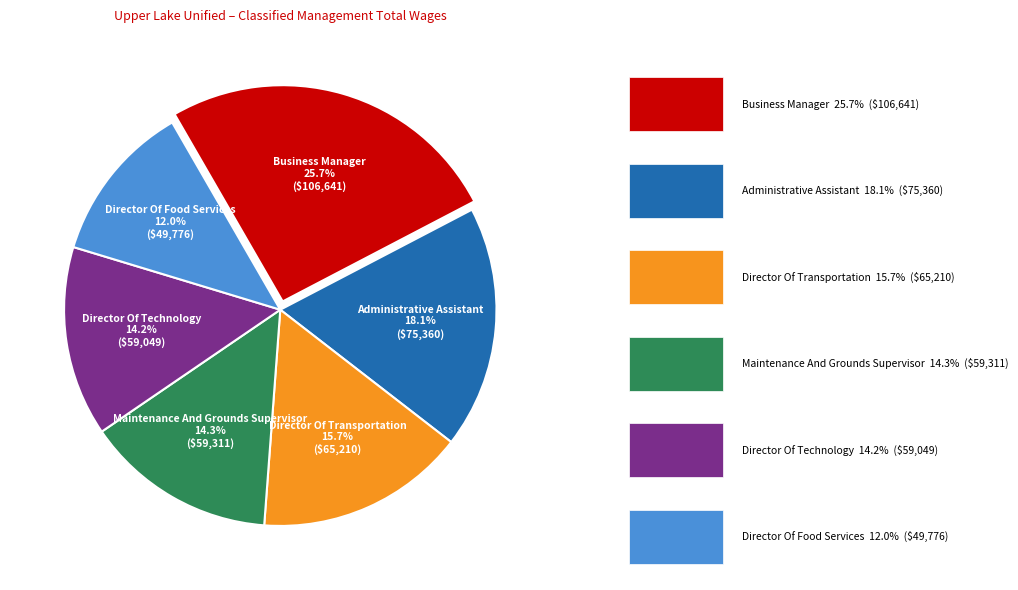

How many segments does this pie chart have?

6